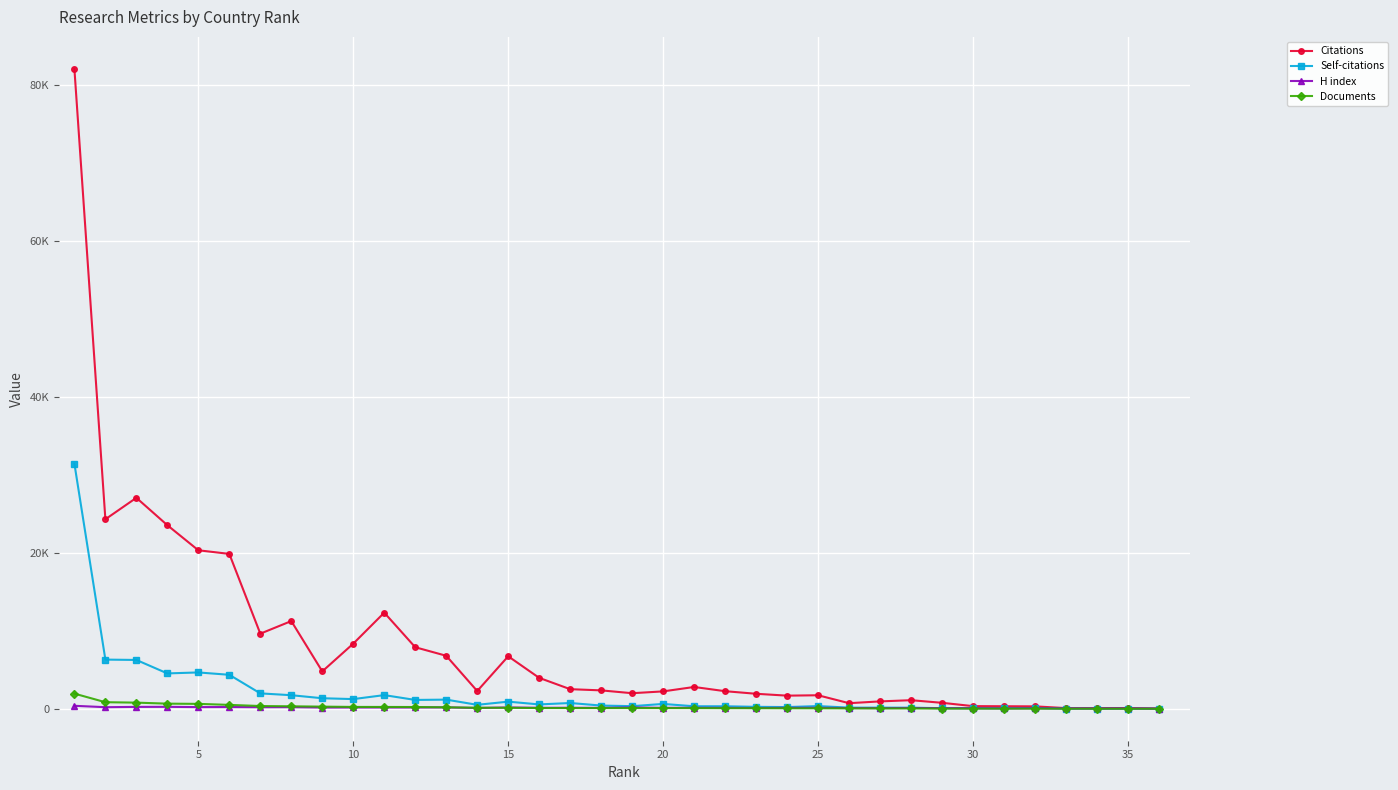

What are all the series names shown in the legend?

Citations, Self-citations, H index, Documents